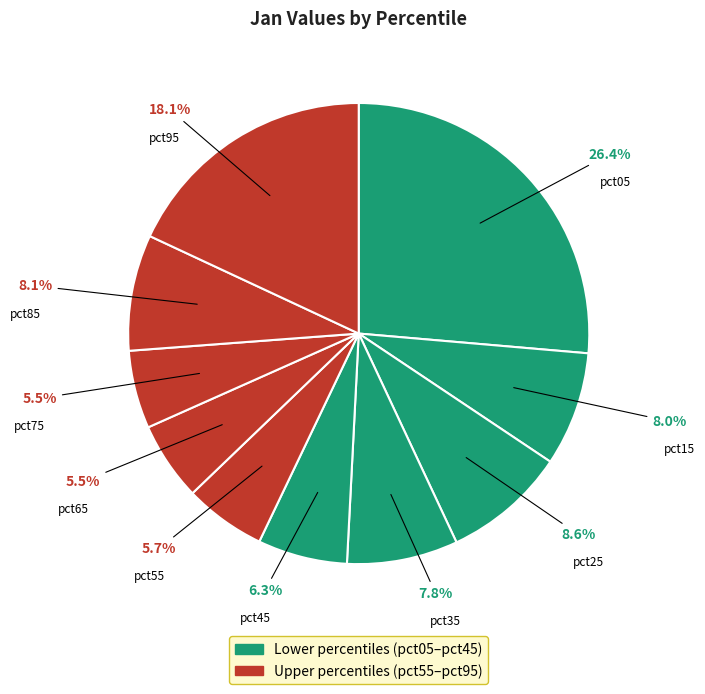

What is the largest slice in the pie chart?

pct05